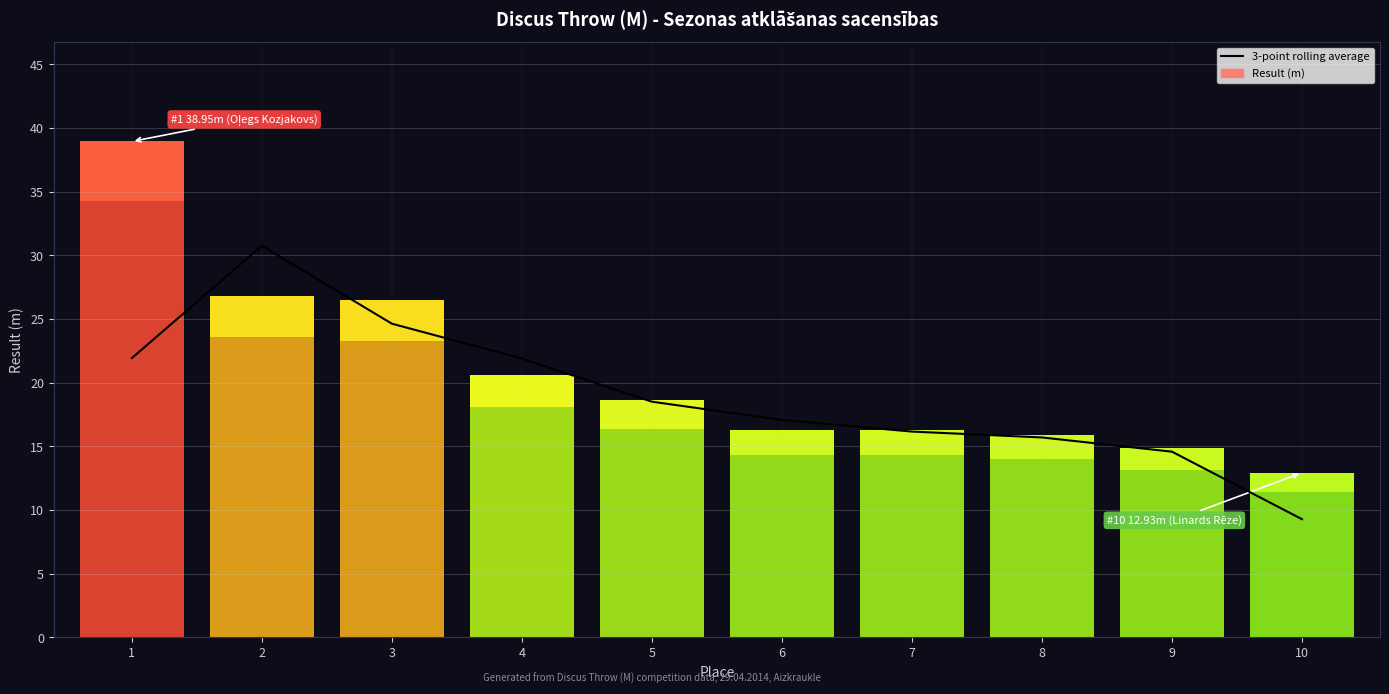

Reading right to left, list all the values displayed in this chart.

10=9.3	9=14.6	8=15.7	7=16.2	6=17.1	5=18.5	4=21.9	3=24.6	2=30.8	1=21.9